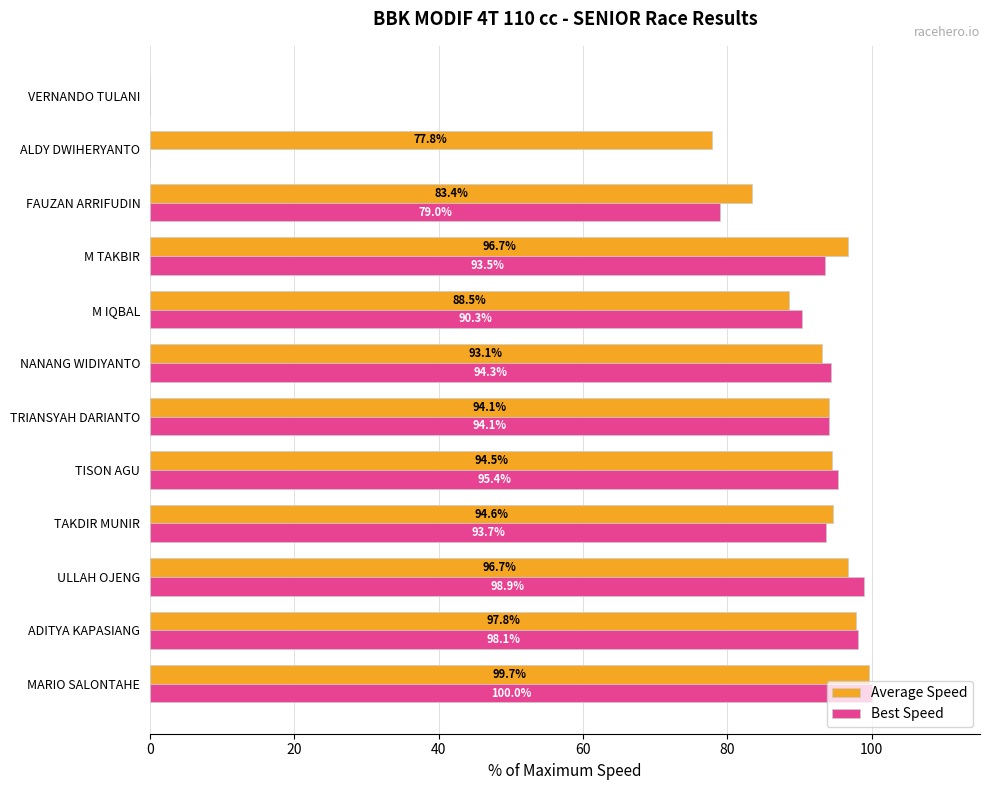

Between TISON AGU and M IQBAL, which series saw the biggest shift?

Average Speed